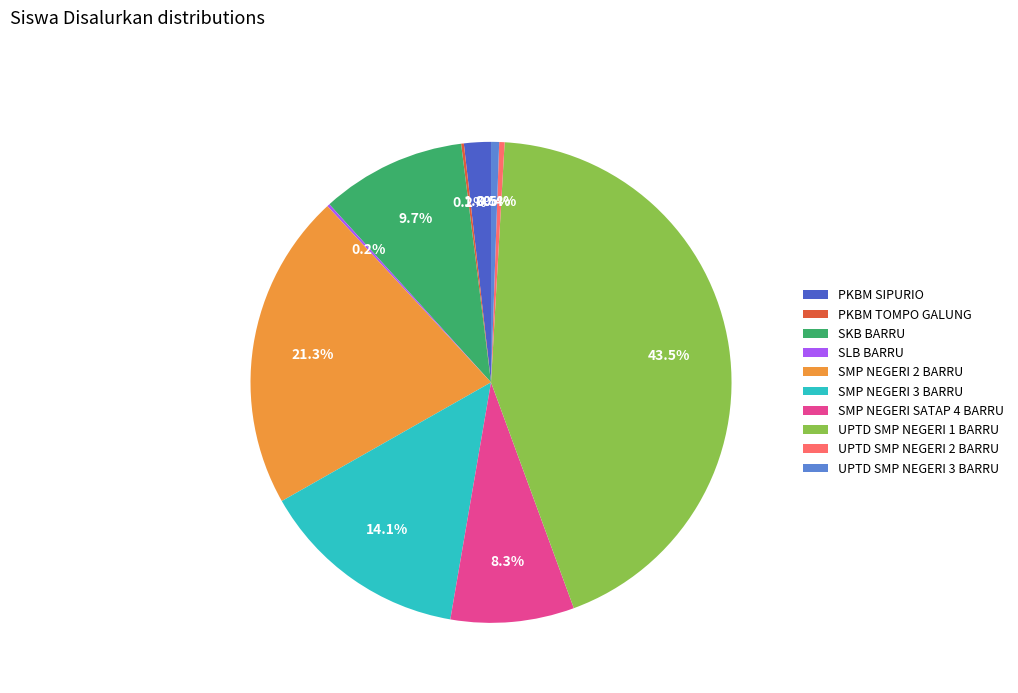

Is it true that UPTD SMP NEGERI 1 BARRU is 33% of the pie?

False